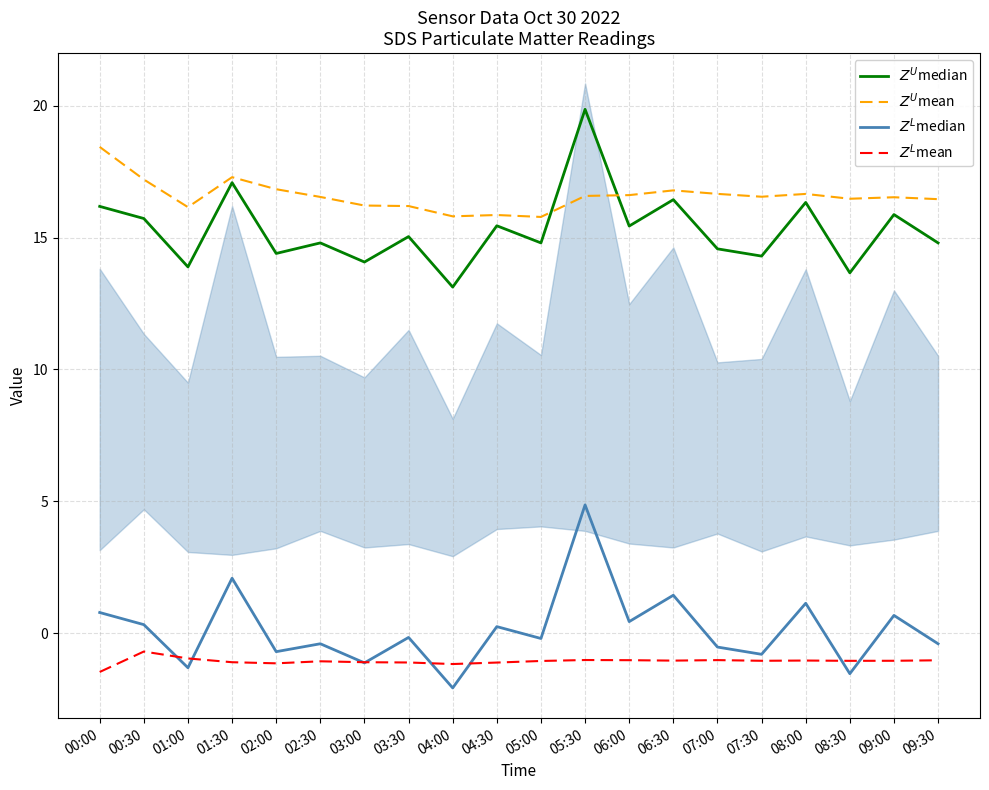

Reading left to right, transcribe all the data shown in this chart.

$Z^U$median: 00:00=16.2	00:30=15.7	01:00=13.9	01:30=17.1	02:00=14.4	02:30=14.8	03:00=14.1	03:30=15.0	04:00=13.1	04:30=15.4	05:00=14.8	05:30=19.9	06:00=15.4	06:30=16.4	07:00=14.6	07:30=14.3	08:00=16.3	08:30=13.7	09:00=15.9	09:30=14.8
$Z^U$mean: 00:00=18.4	00:30=17.2	01:00=16.2	01:30=17.3	02:00=16.8	02:30=16.5	03:00=16.2	03:30=16.2	04:00=15.8	04:30=15.9	05:00=15.8	05:30=16.6	06:00=16.6	06:30=16.8	07:00=16.7	07:30=16.6	08:00=16.7	08:30=16.5	09:00=16.5	09:30=16.5
$Z^L$median: 00:00=0.8	00:30=0.3	01:00=-1.3	01:30=2.1	02:00=-0.7	02:30=-0.4	03:00=-1.1	03:30=-0.2	04:00=-2.1	04:30=0.2	05:00=-0.2	05:30=4.9	06:00=0.4	06:30=1.4	07:00=-0.5	07:30=-0.8	08:00=1.1	08:30=-1.5	09:00=0.7	09:30=-0.4
$Z^L$mean: 00:00=-1.5	00:30=-0.7	01:00=-1.0	01:30=-1.1	02:00=-1.1	02:30=-1.1	03:00=-1.1	03:30=-1.1	04:00=-1.2	04:30=-1.1	05:00=-1.1	05:30=-1.0	06:00=-1.0	06:30=-1.0	07:00=-1.0	07:30=-1.0	08:00=-1.0	08:30=-1.0	09:00=-1.0	09:30=-1.0